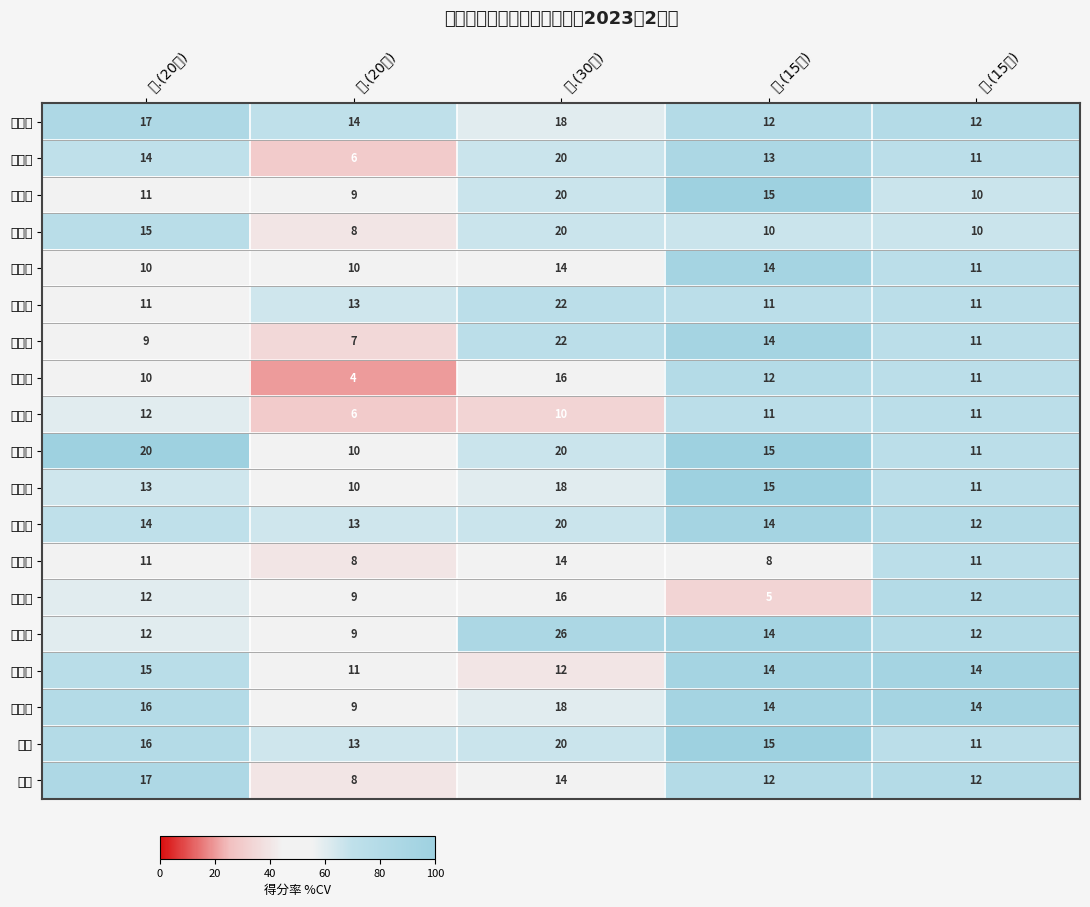

Which series has the widest spread of values?

杜文慧